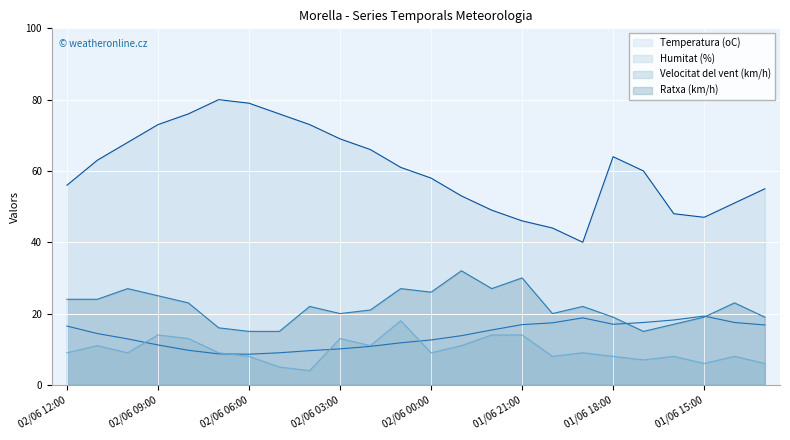

At 02/06 02:00, list the series in order from largest to smallest.

Humitat (%), Ratxa (km/h), Velocitat del vent (km/h), Temperatura (oC)